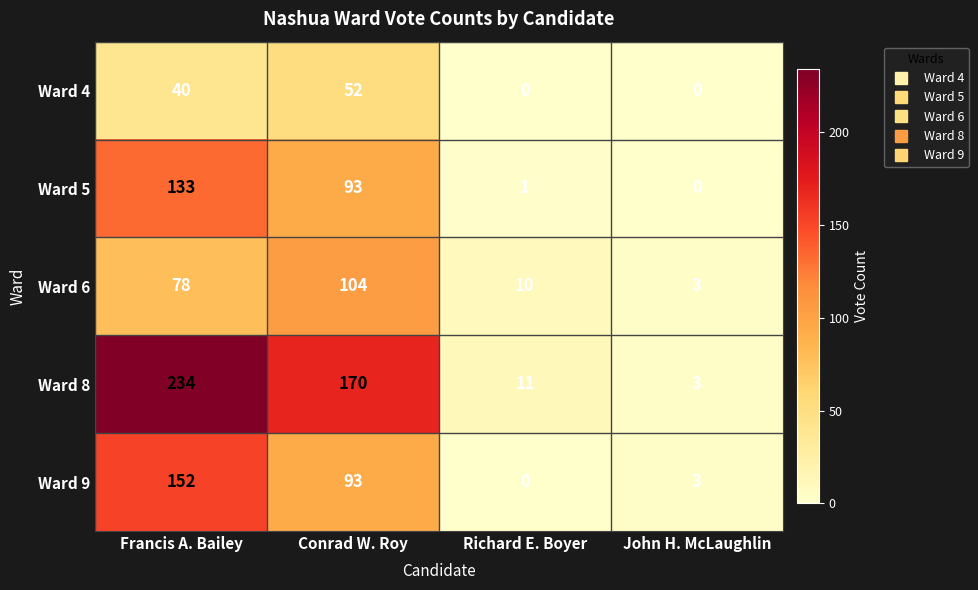

List the series in order of their peak value, highest first.

Ward 8, Ward 9, Ward 5, Ward 6, Ward 4